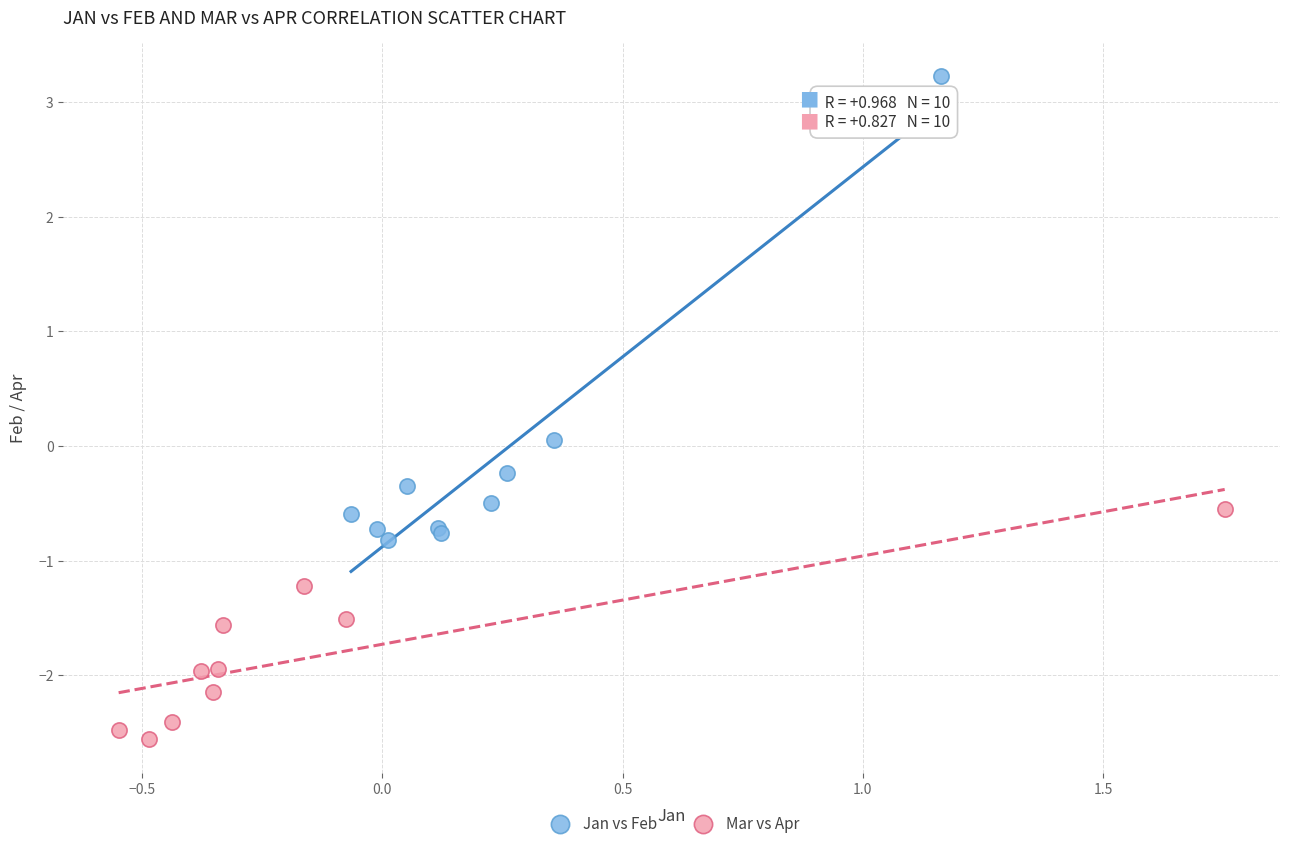

Which series has the widest spread of Y values?

Jan vs Feb